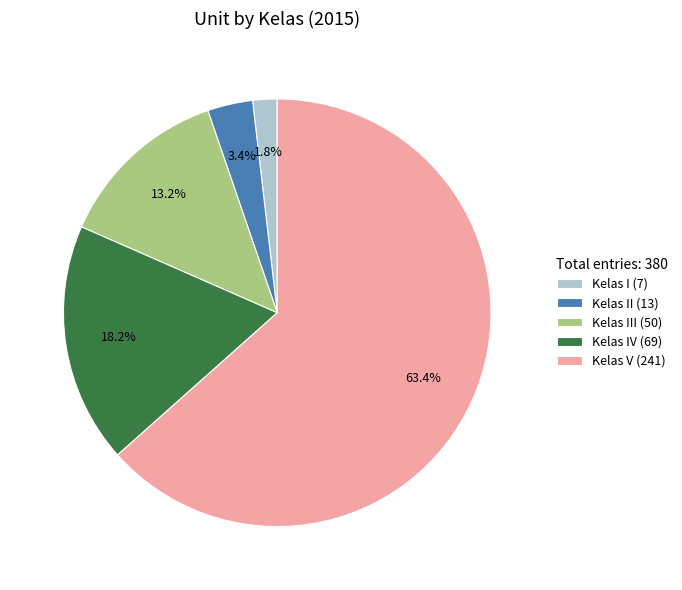

Is Kelas II (13) the majority of the pie?

No